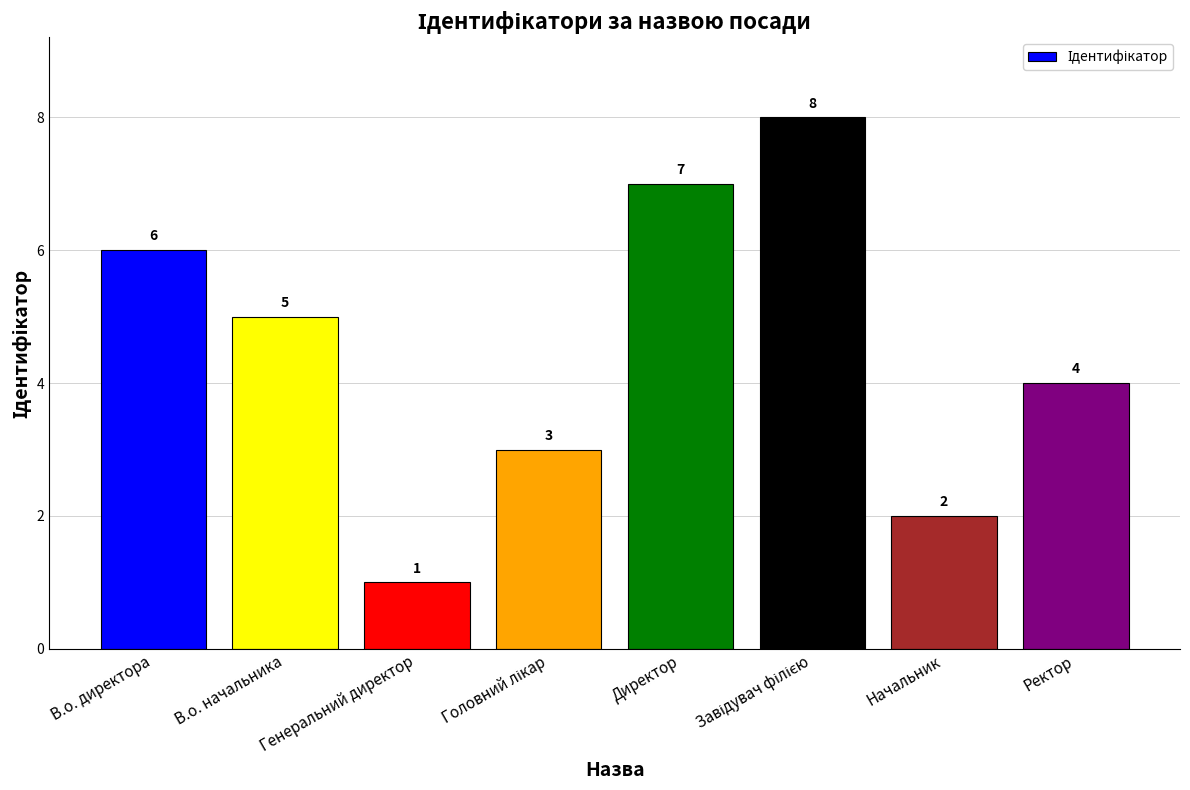

Count the number of data series in this chart.

1